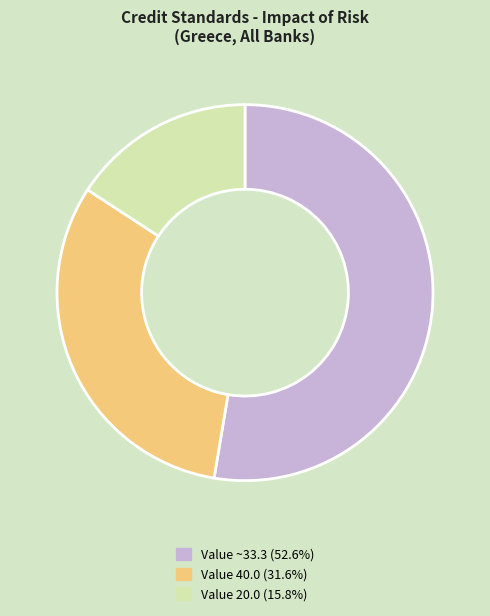

Is there any slice that represents more than half of the pie?

Yes